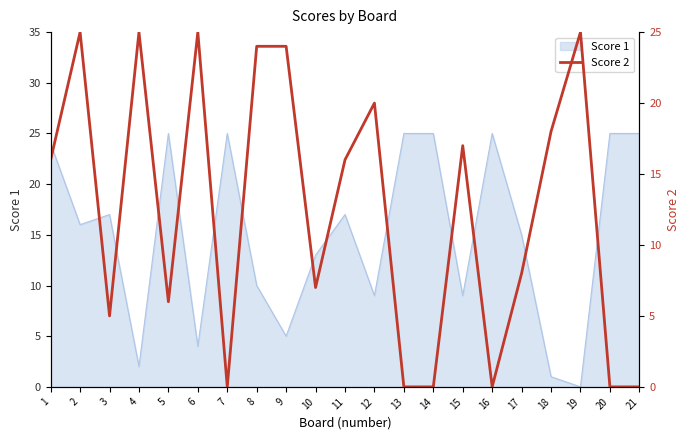

True or false: Score 1 has a value of 25 at 5.

True